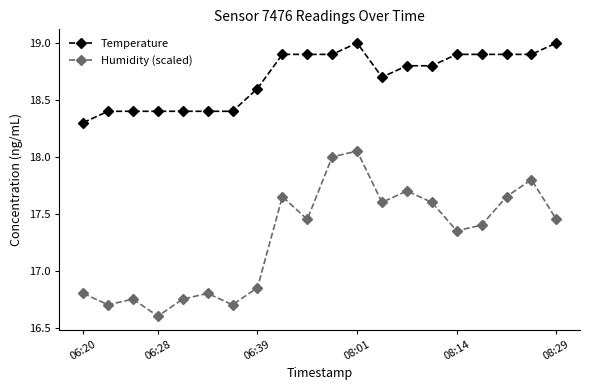

True or false: Temperature and Humidity (scaled) intersect in this chart.

False